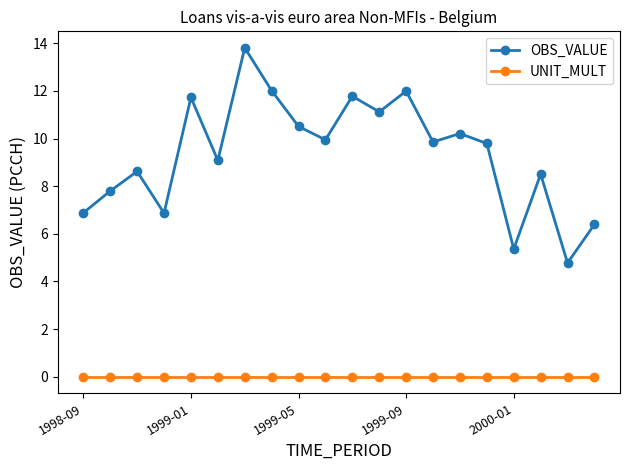

Which series has the largest total across all categories?

OBS_VALUE